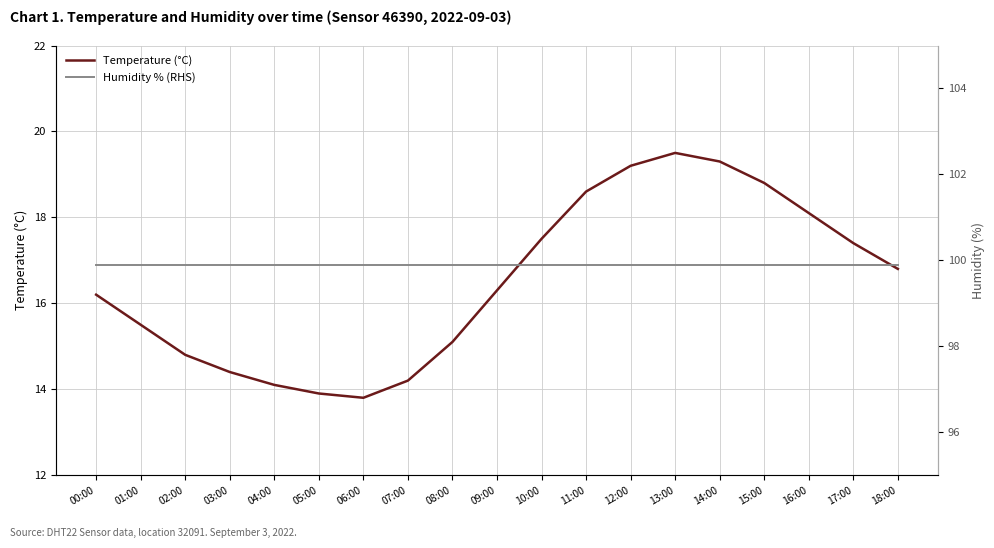

Reading left to right, list all the values displayed in this chart.

Temperature (°C): 00:00=16.2	01:00=15.5	02:00=14.8	03:00=14.4	04:00=14.1	05:00=13.9	06:00=13.8	07:00=14.2	08:00=15.1	09:00=16.3	10:00=17.5	11:00=18.6	12:00=19.2	13:00=19.5	14:00=19.3	15:00=18.8	16:00=18.1	17:00=17.4	18:00=16.8
Humidity % (RHS): 00:00=99.9	01:00=99.9	02:00=99.9	03:00=99.9	04:00=99.9	05:00=99.9	06:00=99.9	07:00=99.9	08:00=99.9	09:00=99.9	10:00=99.9	11:00=99.9	12:00=99.9	13:00=99.9	14:00=99.9	15:00=99.9	16:00=99.9	17:00=99.9	18:00=99.9